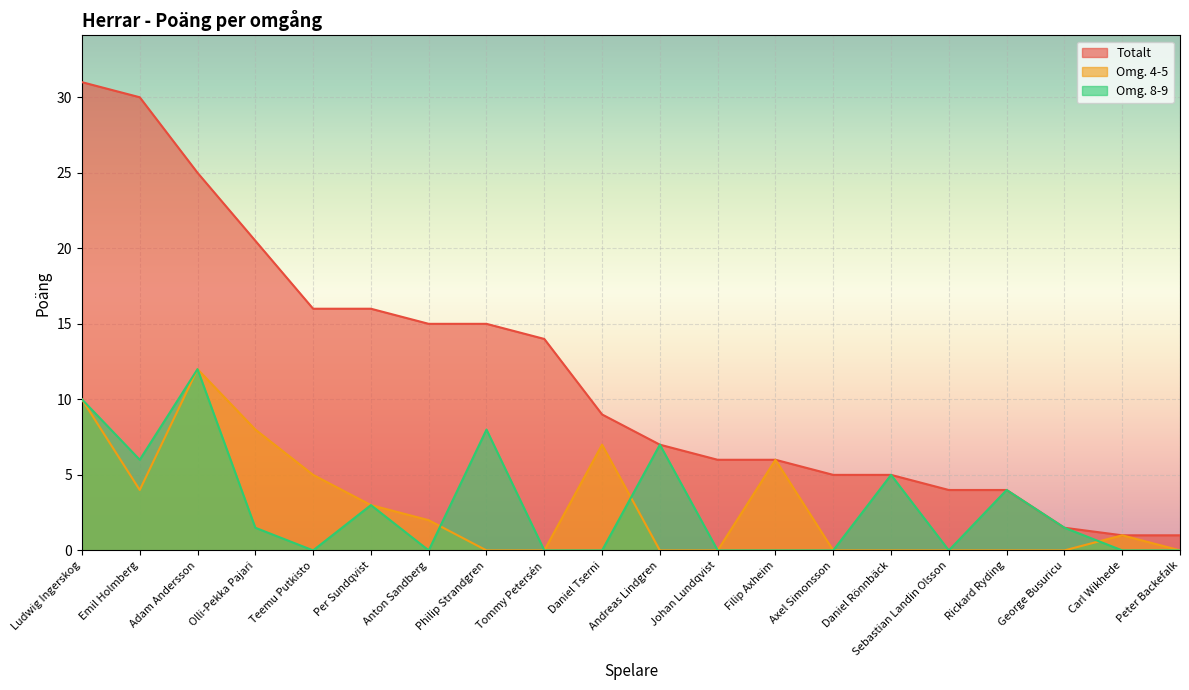

At which category does the chart reach its peak across all series?

Ludwig Ingerskog